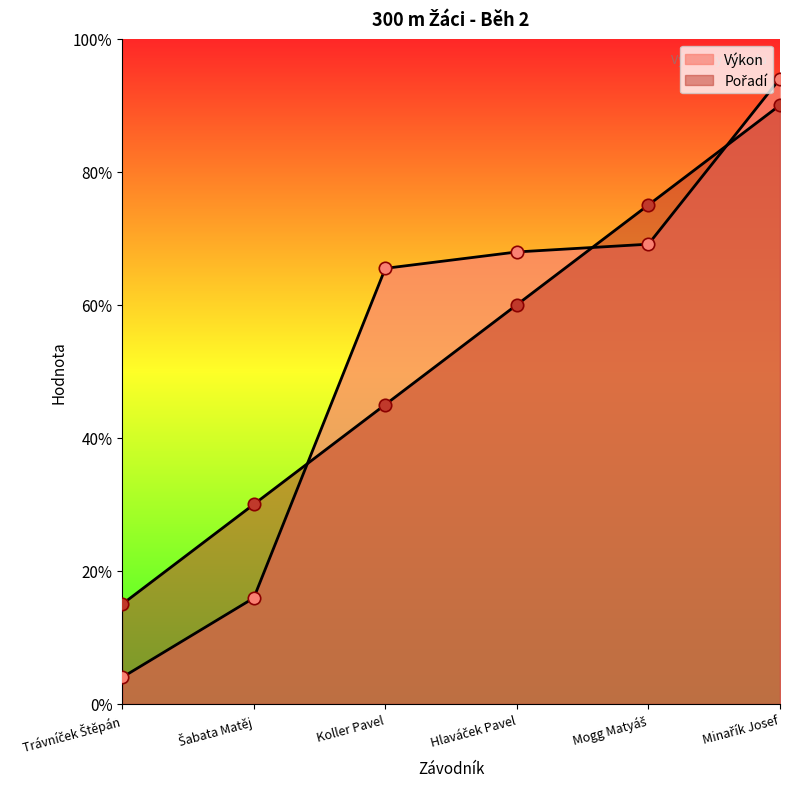

What are all the series names shown in the legend?

Pořadí, Výkon